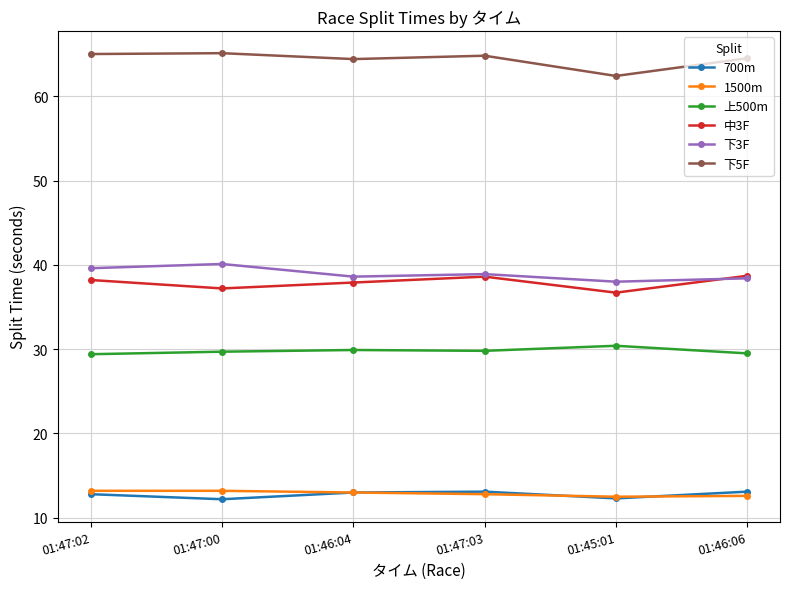

Is this an area chart (filled region under the line)?

No